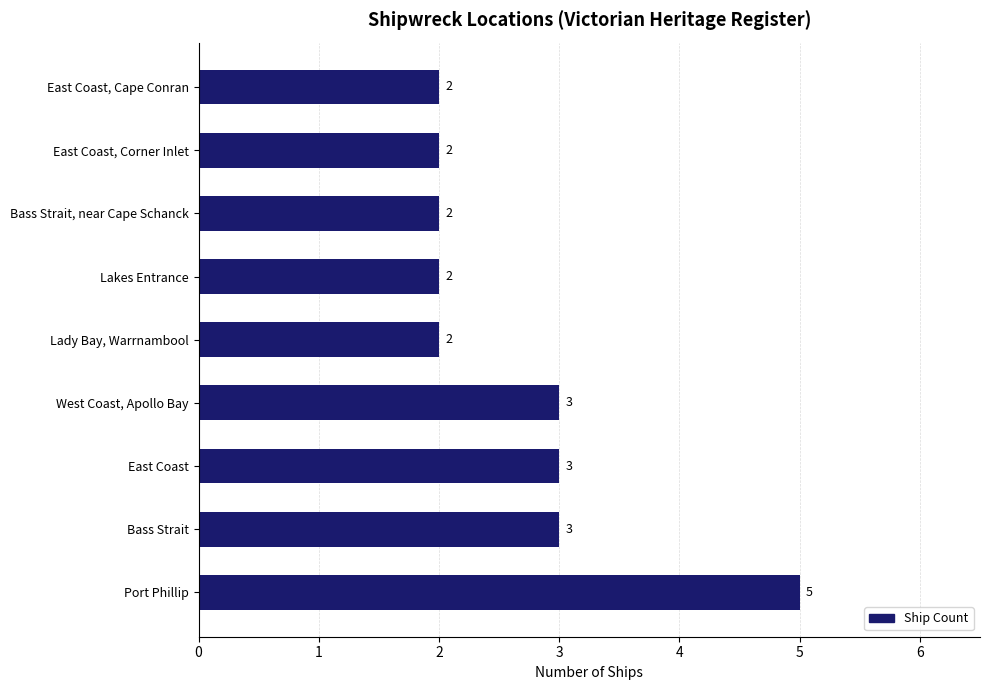

The chart shows a value of 3 at West Coast, Apollo Bay. True or false?

True